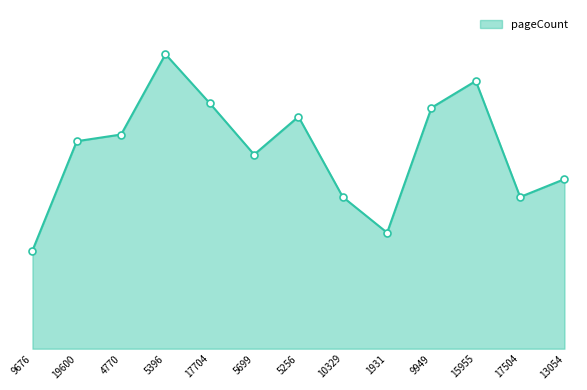

List the labels in order of value, largest first.

5396, 15955, 17704, 9949, 5256, 4770, 19600, 5699, 13054, 10329, 17504, 1931, 9676